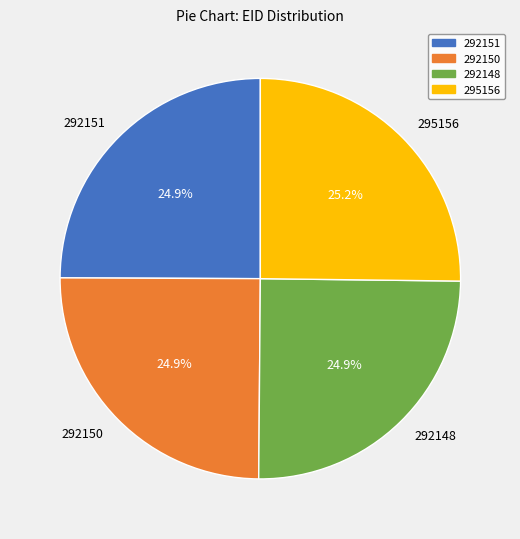

Approximately how many times larger is the value at 295156 compared to 292151?

1.0